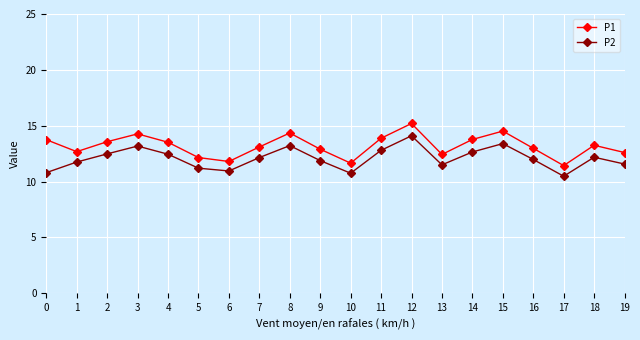

At how many categories does at least one series exceed 14?

4